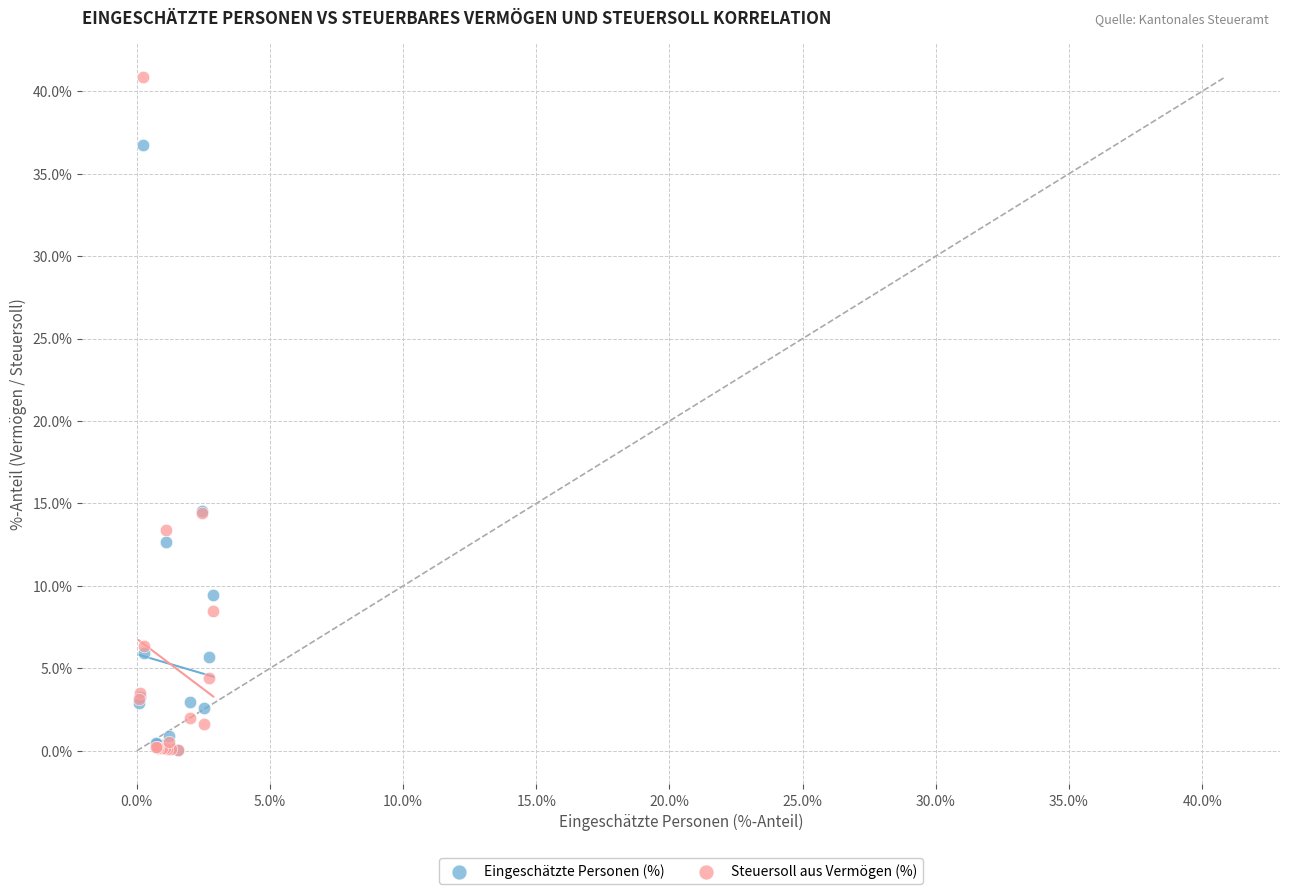

What are all the series names shown in the legend?

Eingeschätzte Personen (%), Steuersoll aus Vermögen (%)